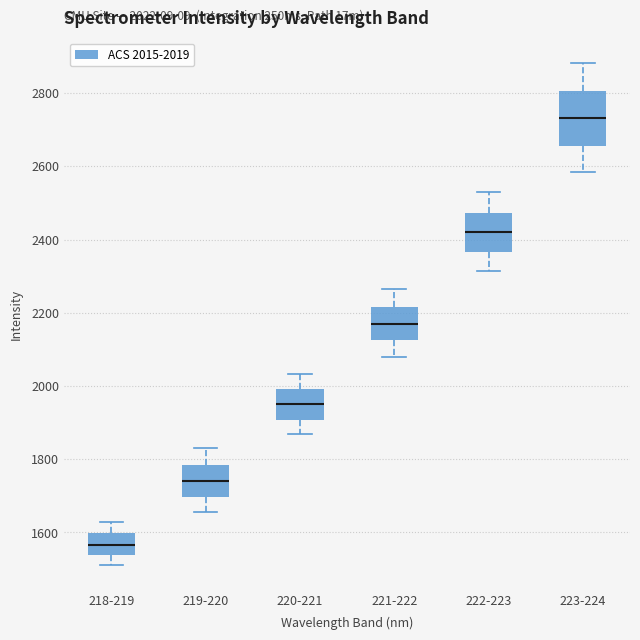

Which box is the tallest, from its lower edge to its upper edge?

223-224